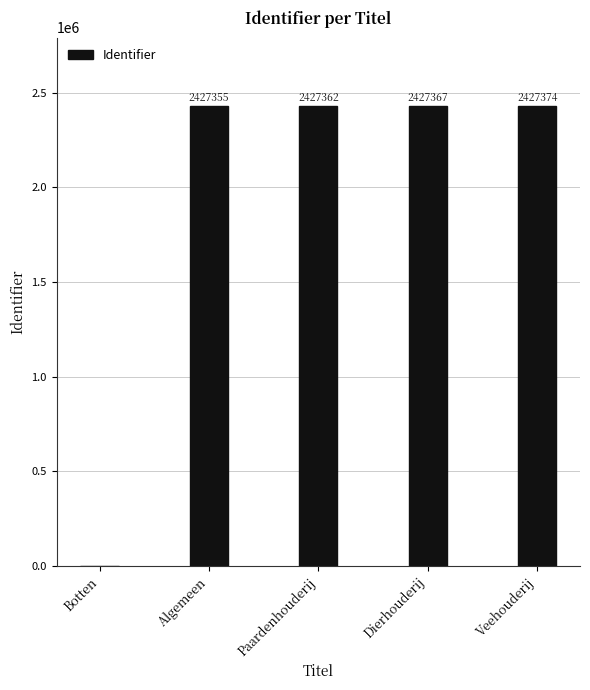

Where is the data nearest to the value 1213687?

Algemeen